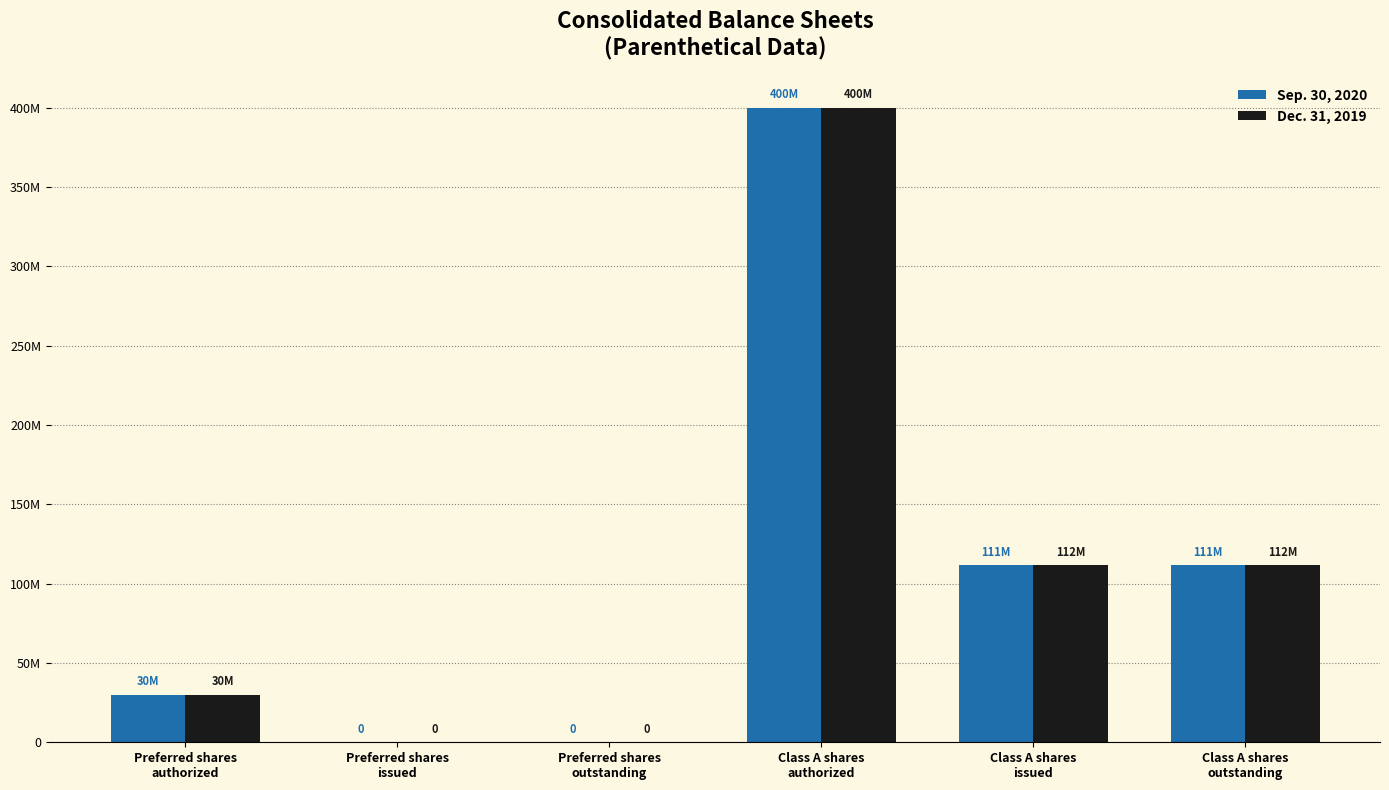

Which has a higher value, Class A shares
authorized or Class A shares
outstanding?

Class A shares
authorized